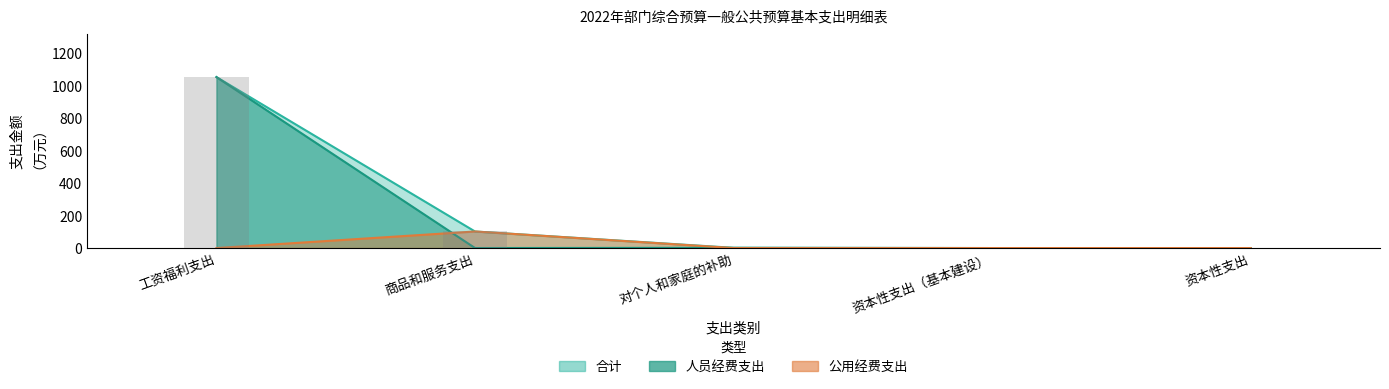

Reading left to right, extract all data points from this chart.

合计: 1053.8	102.1	1.4	0.0	0.0
人员经费支出: 1053.8	0.0	1.4	0.0	0.0
公用经费支出: 0.0	102.1	0.0	0.0	0.0